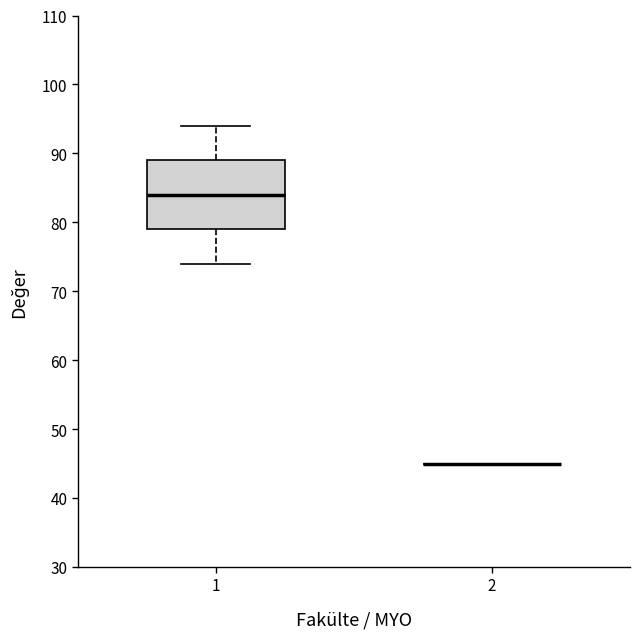

Where is the lower edge of the box at x = 1 on the y-axis? The values are not printed on the chart, so give them approximately, as read against the axis.

79